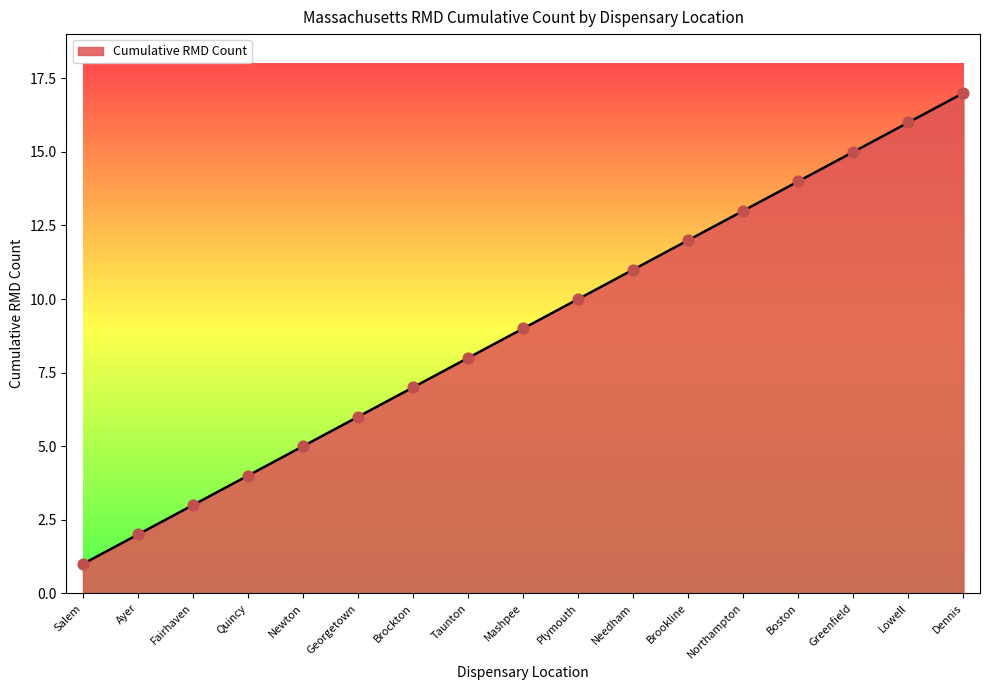

What is the change in value from Fairhaven to Greenfield?

+12